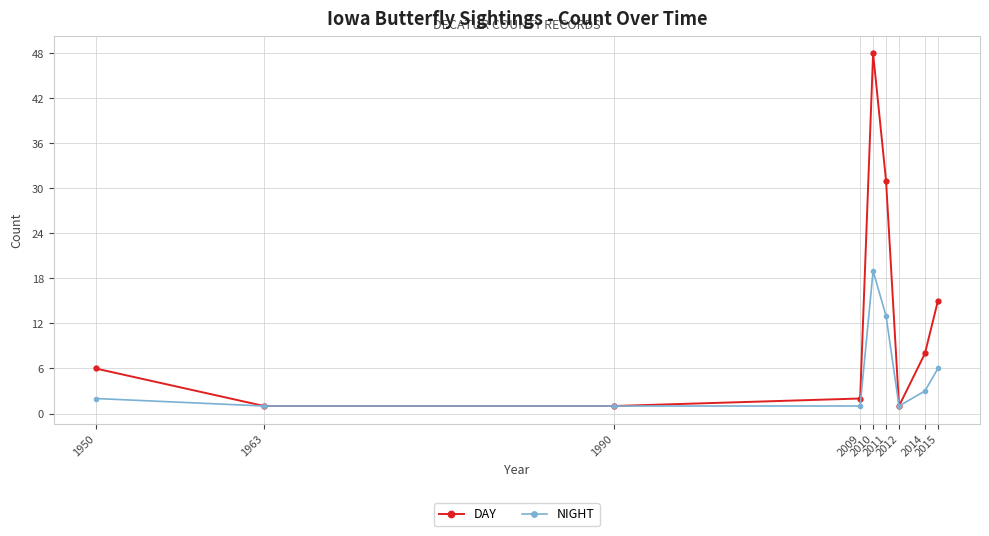

Does the chart display data point markers on the line(s)?

Yes